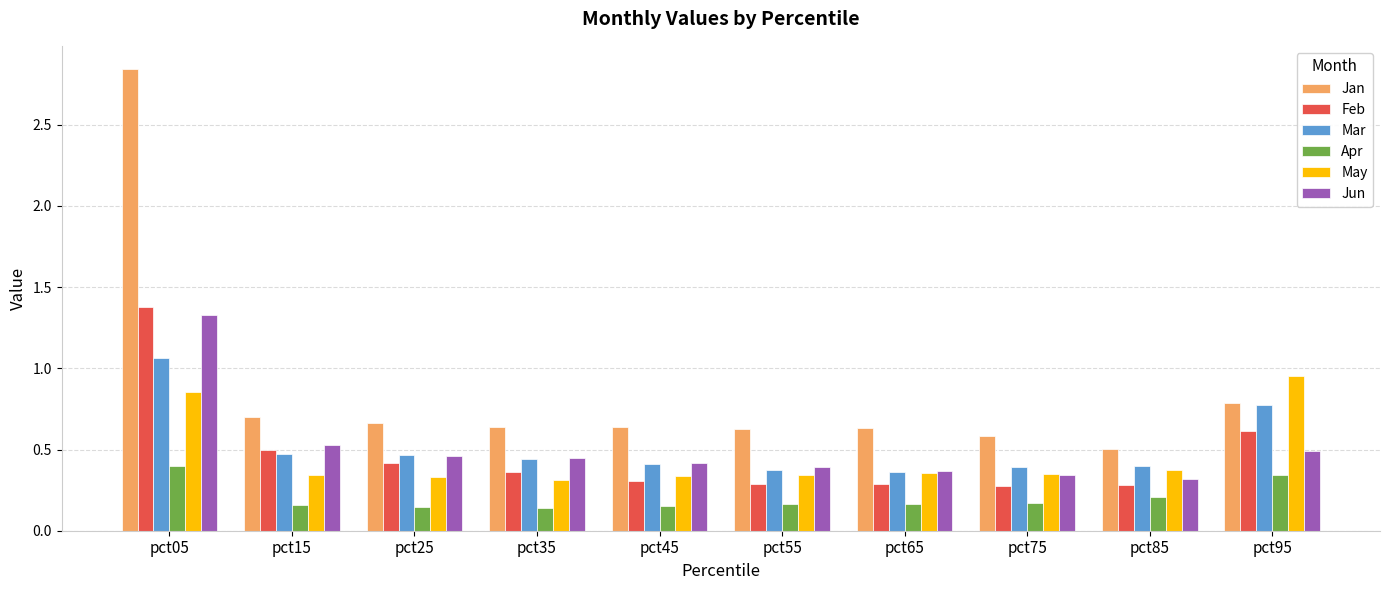

What is the spread (max minus min) of values at pct05?

2.4